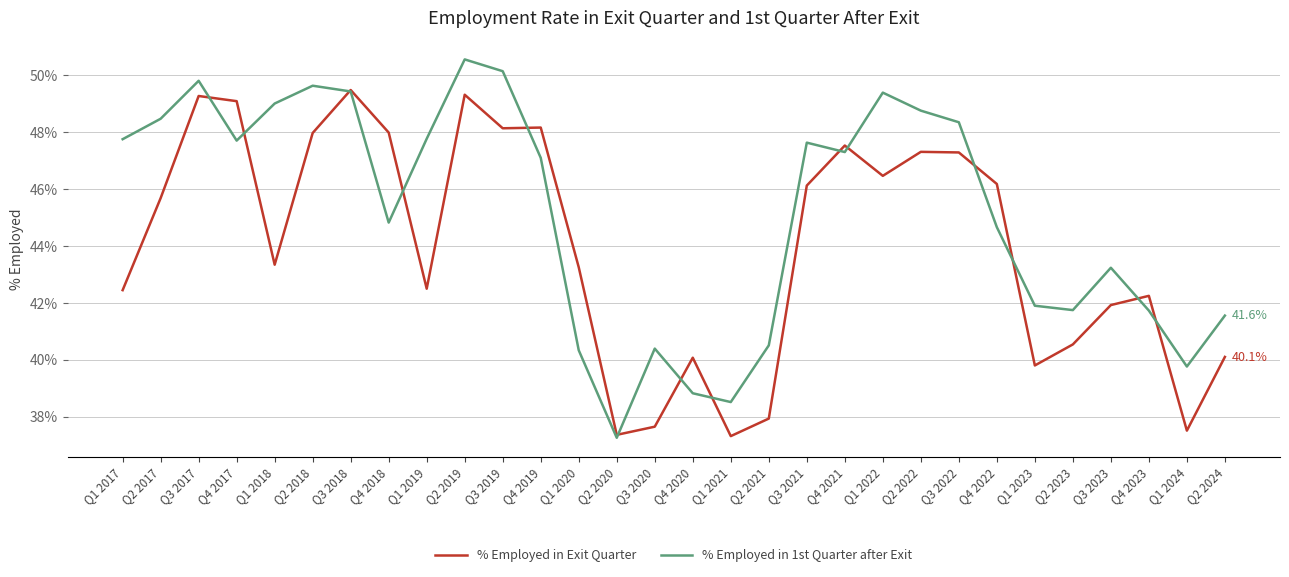

Reading left to right, transcribe all the data shown in this chart.

% Employed in Exit Quarter: 0.4	0.5	0.5	0.5	0.4	0.5	0.5	0.5	0.4	0.5	0.5	0.5	0.4	0.4	0.4	0.4	0.4	0.4	0.5	0.5	0.5	0.5	0.5	0.5	0.4	0.4	0.4	0.4	0.4	0.4
% Employed in 1st Quarter after Exit: 0.5	0.5	0.5	0.5	0.5	0.5	0.5	0.4	0.5	0.5	0.5	0.5	0.4	0.4	0.4	0.4	0.4	0.4	0.5	0.5	0.5	0.5	0.5	0.4	0.4	0.4	0.4	0.4	0.4	0.4